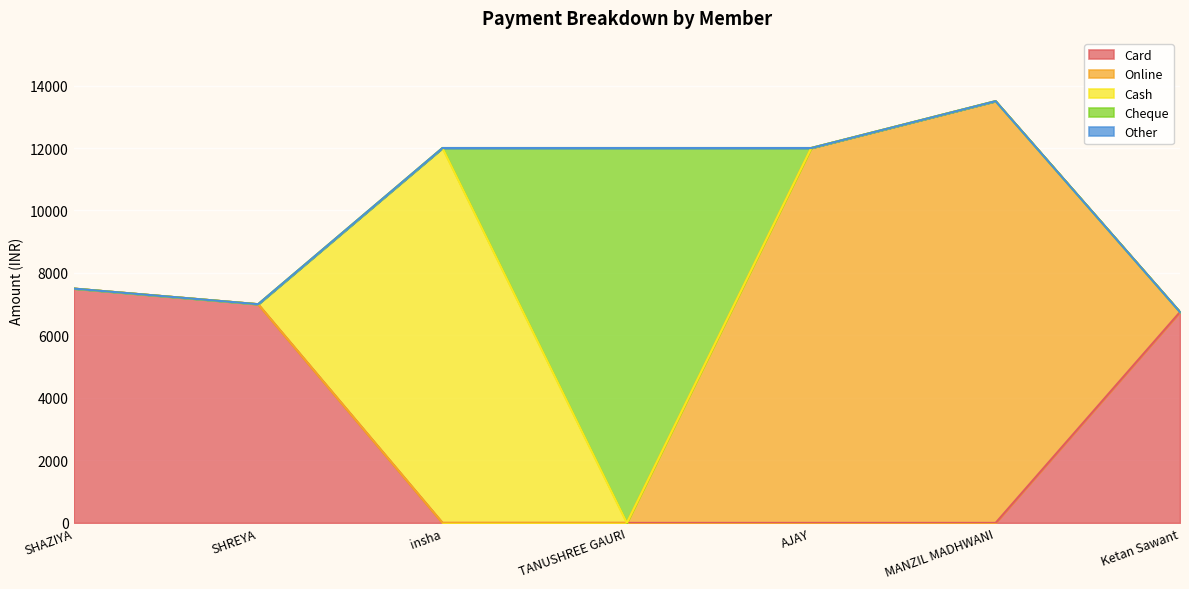

What is the sum of all Cash values?

12000